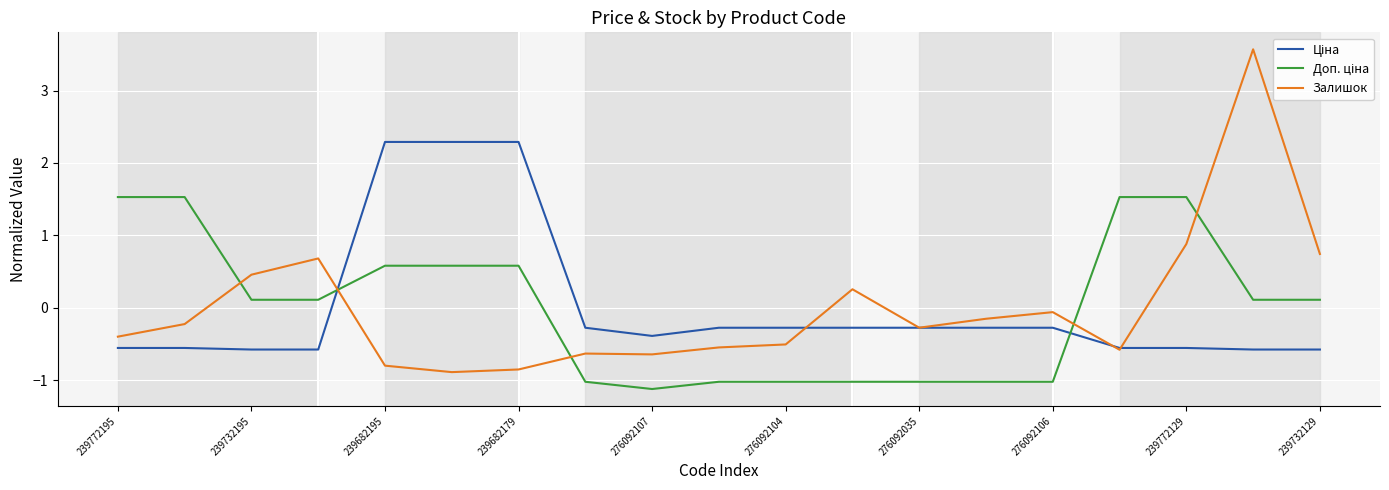

Which series has the largest range (max minus min)?

Залишок